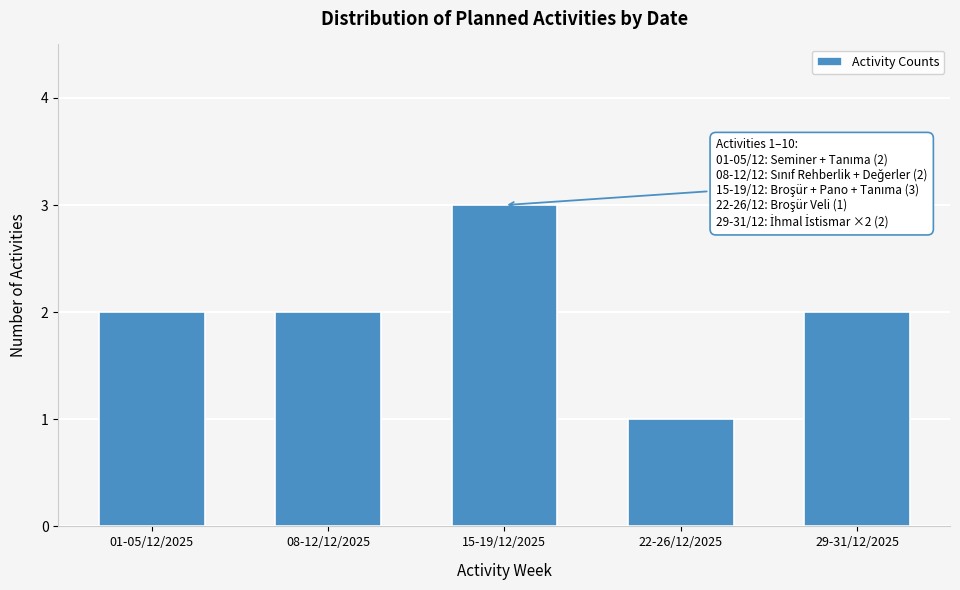

Reading right to left, what are all the values shown in this chart?

2	1	3	2	2